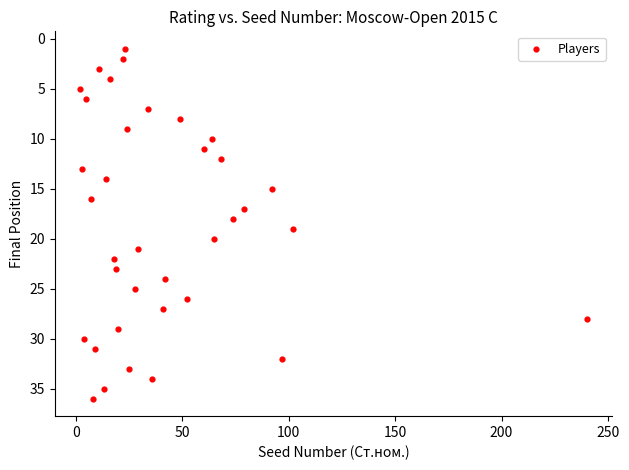

What is the range of Y values (max minus min)?

35